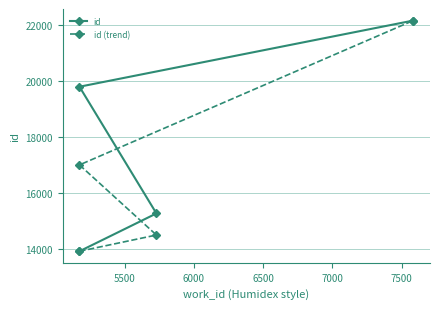

True or false: id and id (trend) cross at least once.

False